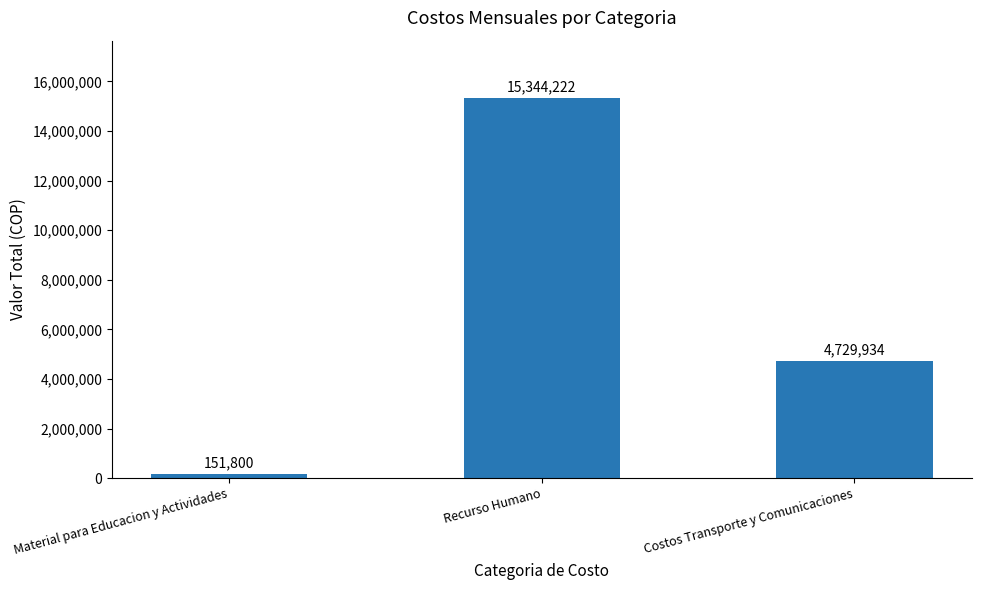

Where is the data nearest to the value 7748011?

Costos Transporte y Comunicaciones